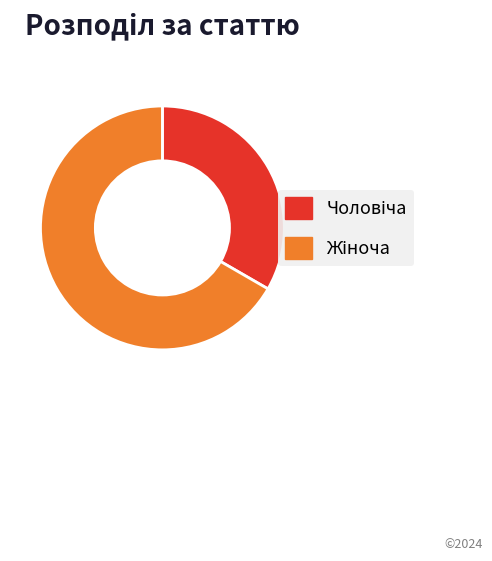

Is there a majority slice in this chart?

Yes